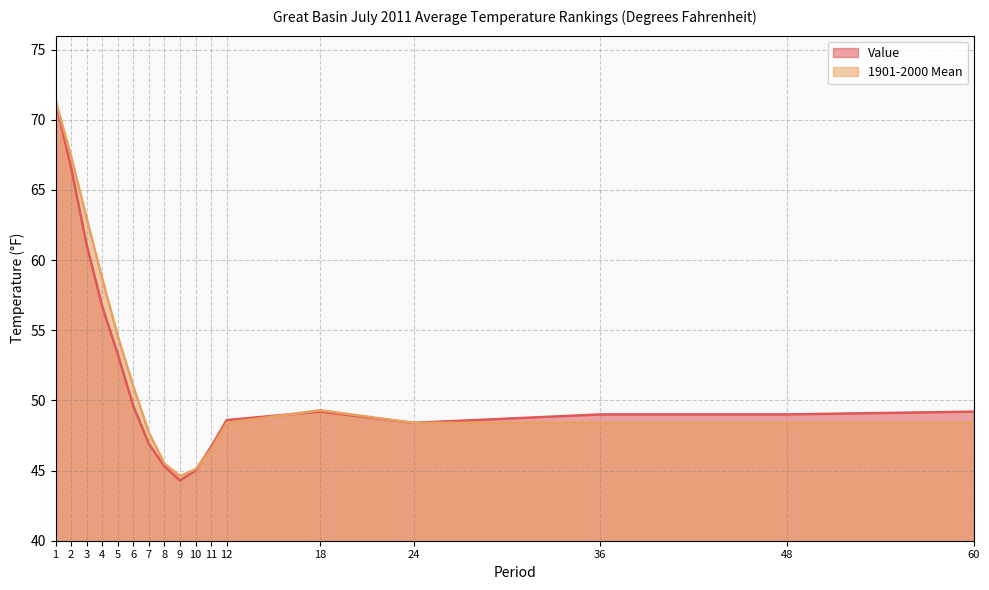

At which category does Value reach its first local peak?

18